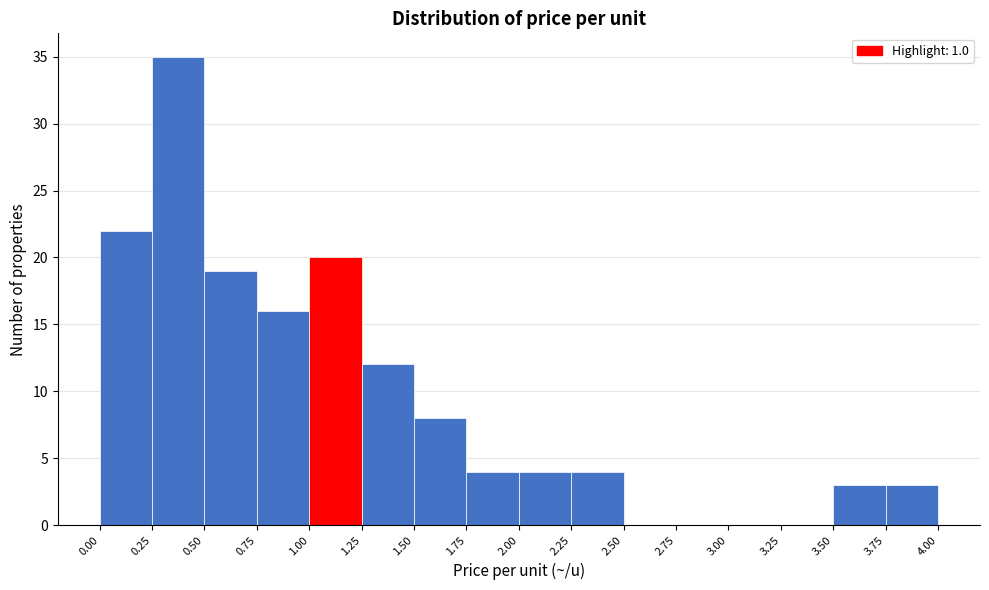

How tall is the bar that spans 3.50 to 3.75 on the x-axis? The values are not printed on the chart, so give them approximately, as read against the axis.

3